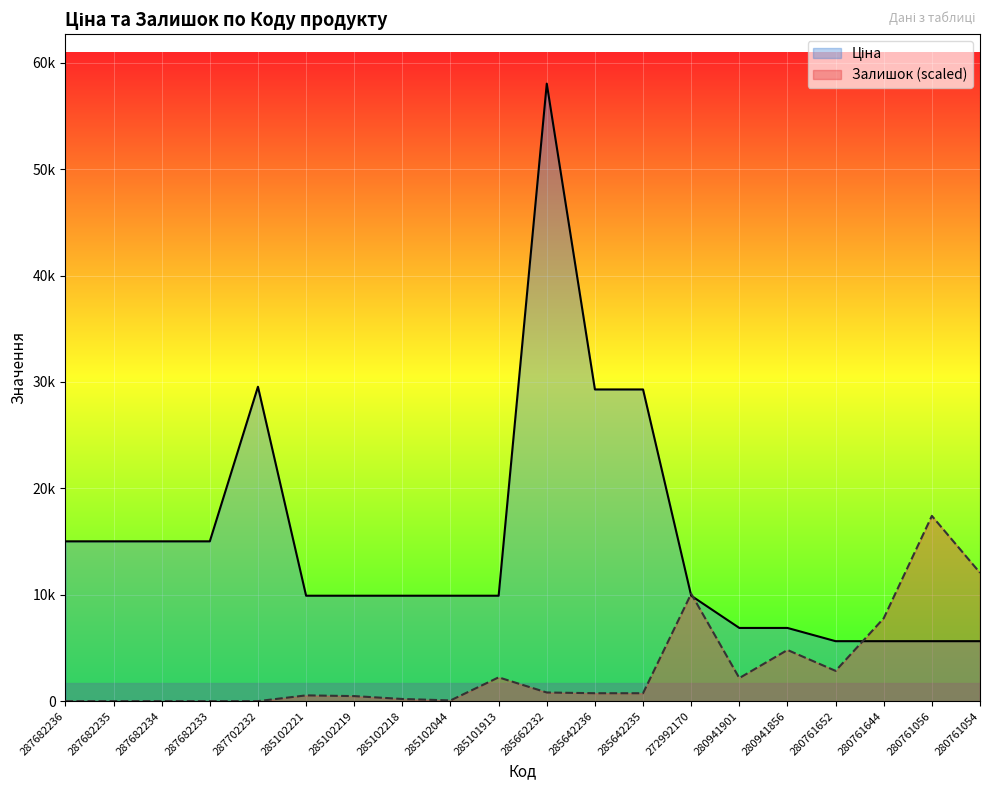

The Залишок series shows 203.2 at 285102218. True or false?

True